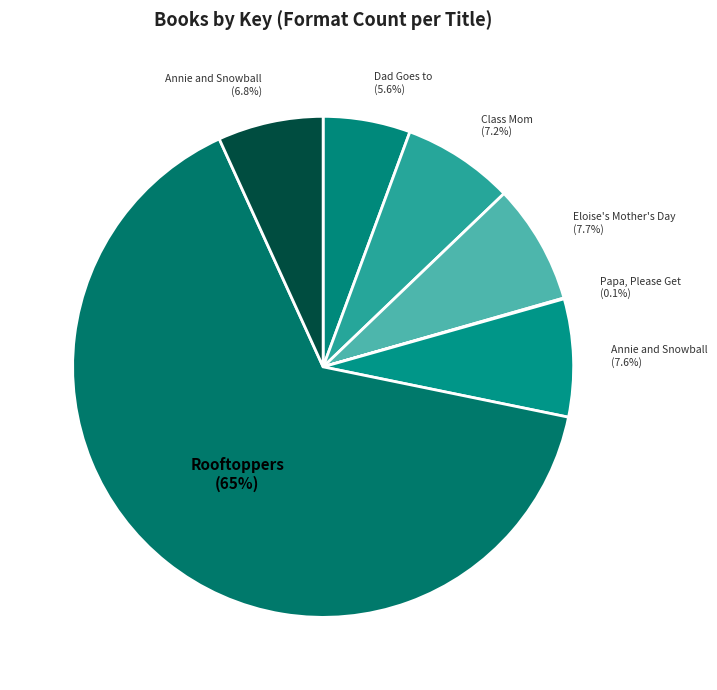

What is the largest slice in the pie chart?

Rooftoppers